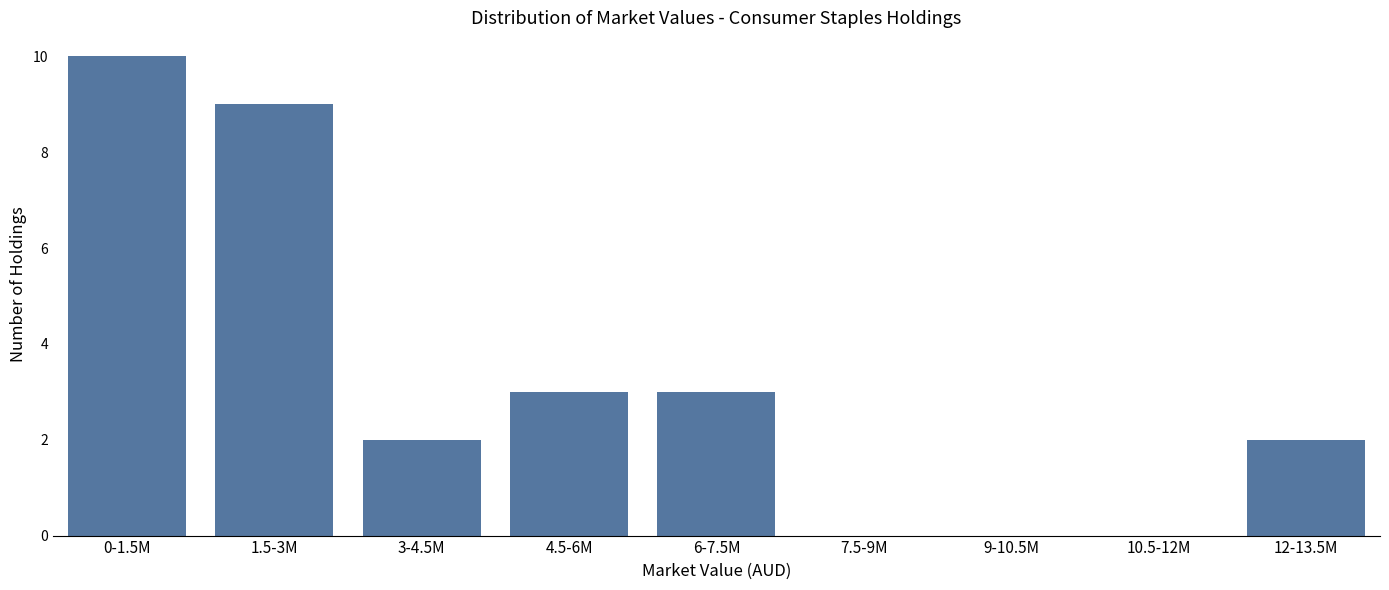

Reading right to left, list all the values displayed in this chart.

12-13.5M=2	10.5-12M=0	9-10.5M=0	7.5-9M=0	6-7.5M=3	4.5-6M=3	3-4.5M=2	1.5-3M=9	0-1.5M=10